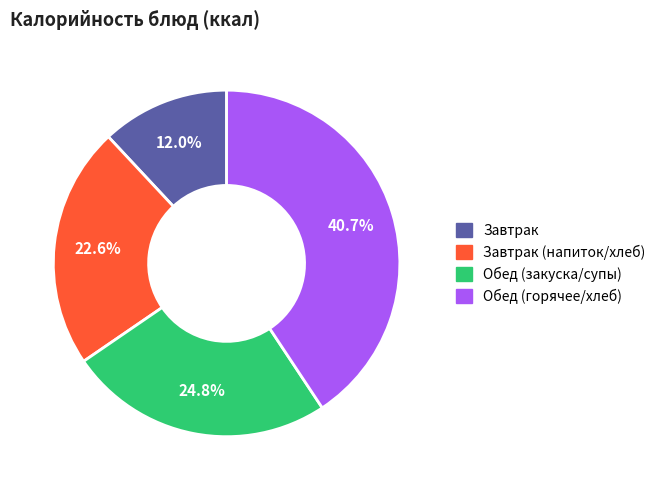

Is there any slice that represents more than half of the pie?

No